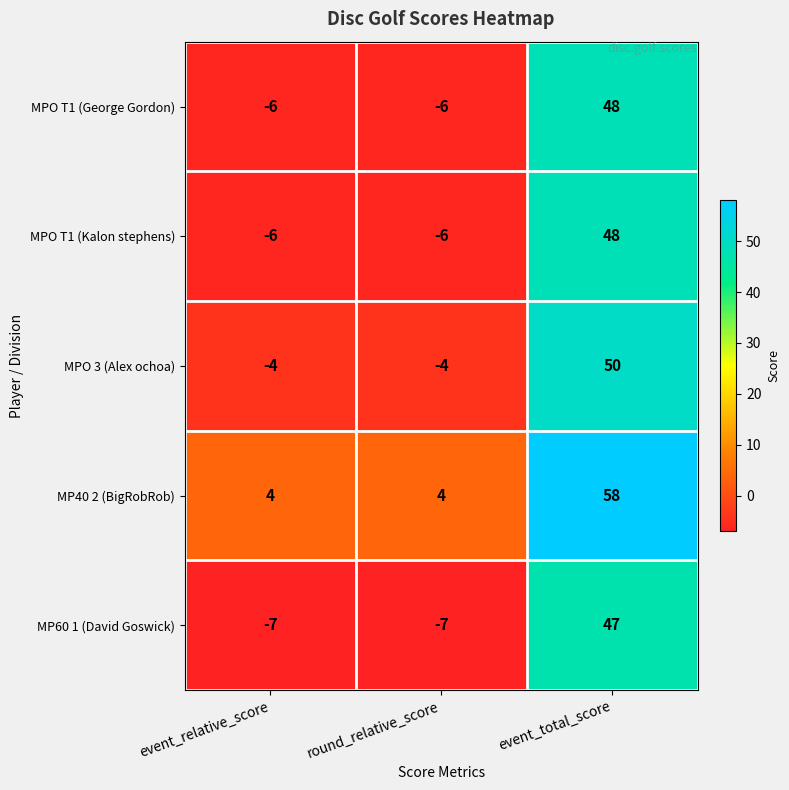

What is the approximate value of MPO T1 (Kalon stephens) at round_relative_score, to the nearest 5?

-5